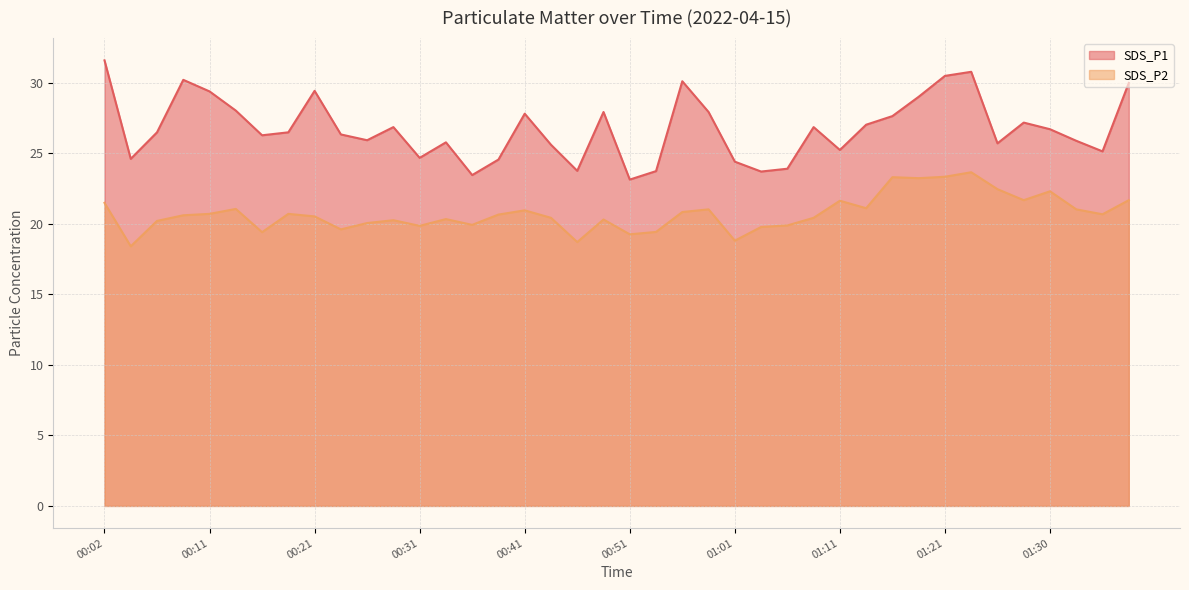

What are all the series names shown in the legend?

SDS_P1, SDS_P2